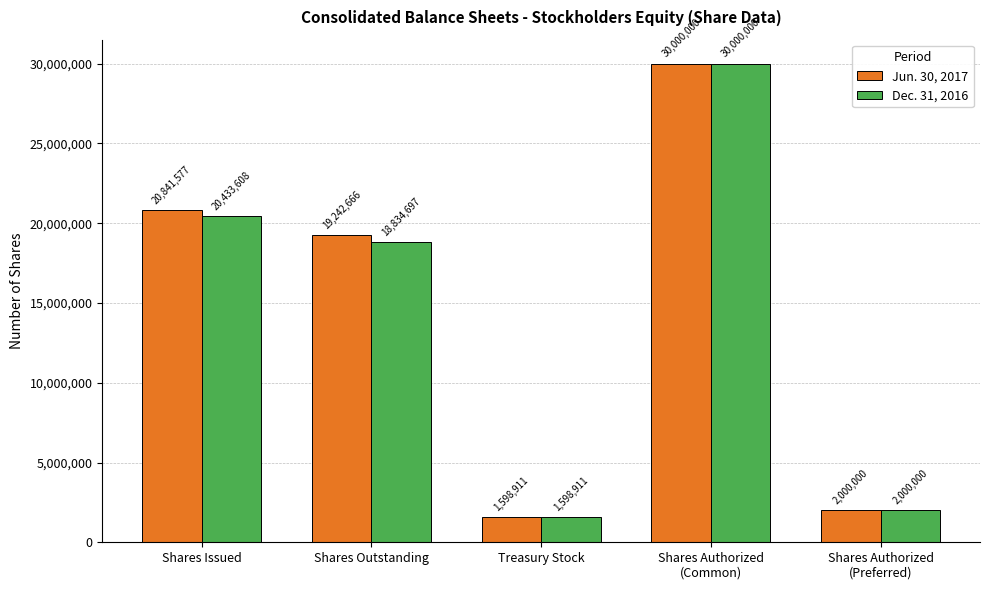

True or false: Dec. 31, 2016 has a value of 5685792 at Shares Outstanding.

False